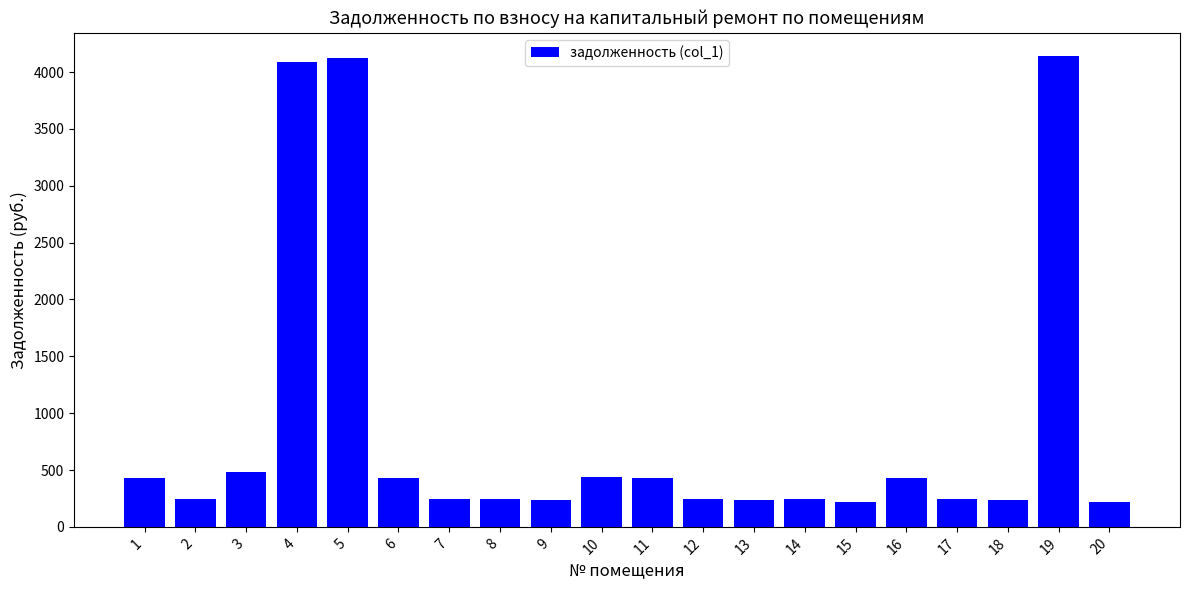

How many data points are less than 244?

10